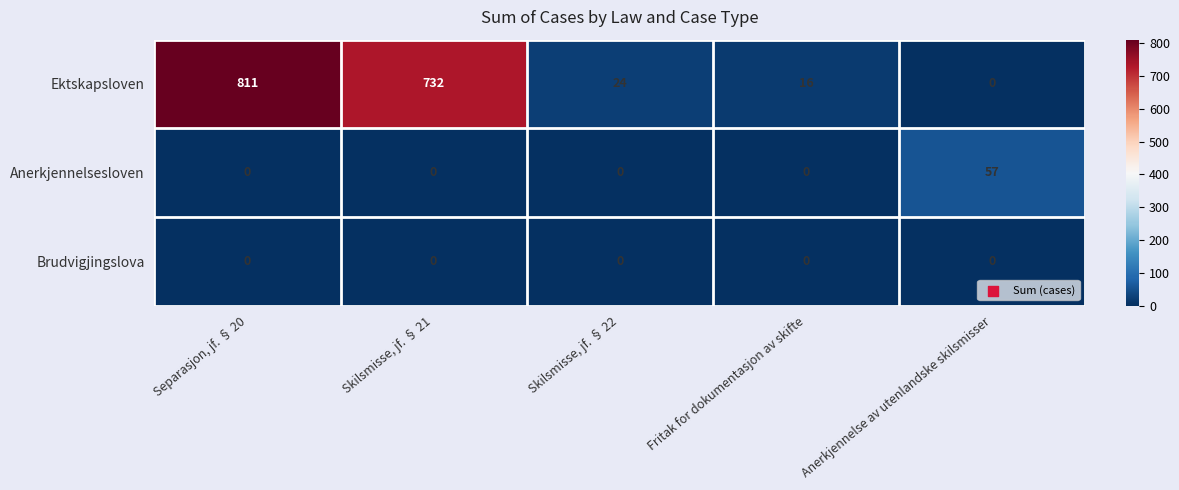

List the series in order of their peak value, lowest first.

Brudvigjingslova, Anerkjennelsesloven, Ektskapsloven